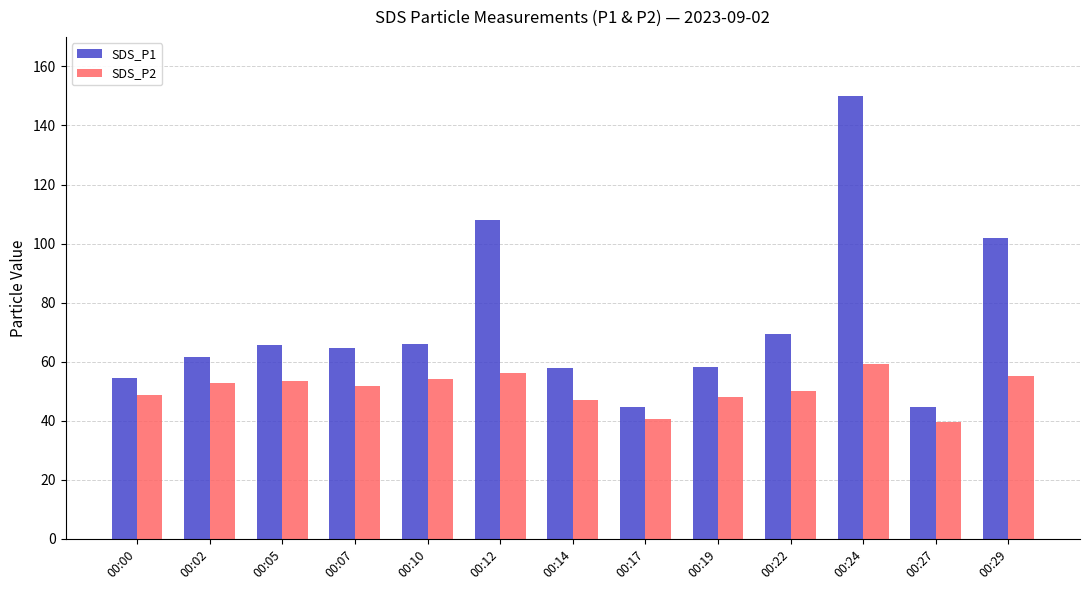

Is the value of SDS_P2 at 00:07 greater than the value of SDS_P1 at 00:27?

Yes